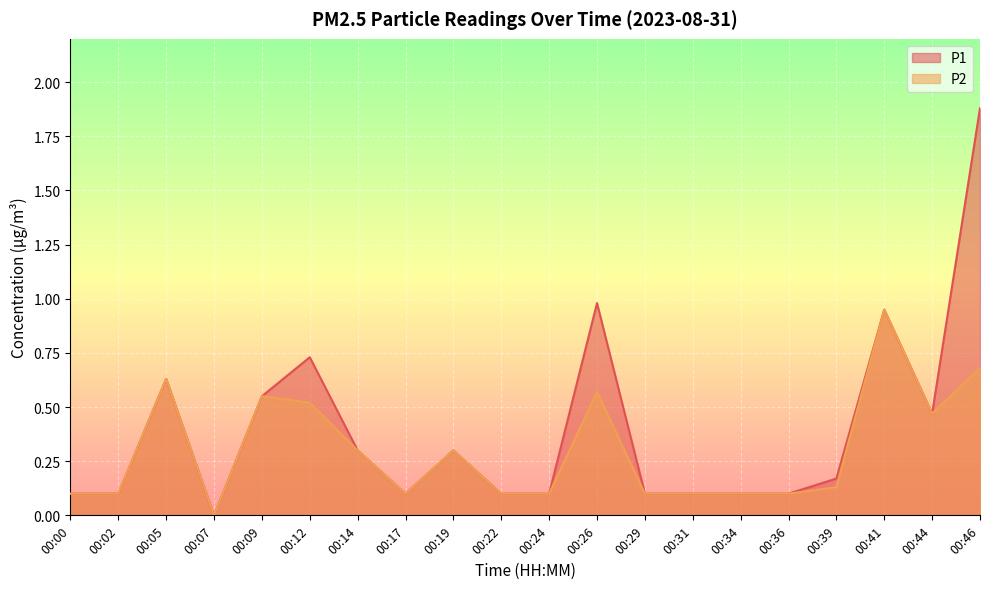

How many values in P1 are above zero?

19